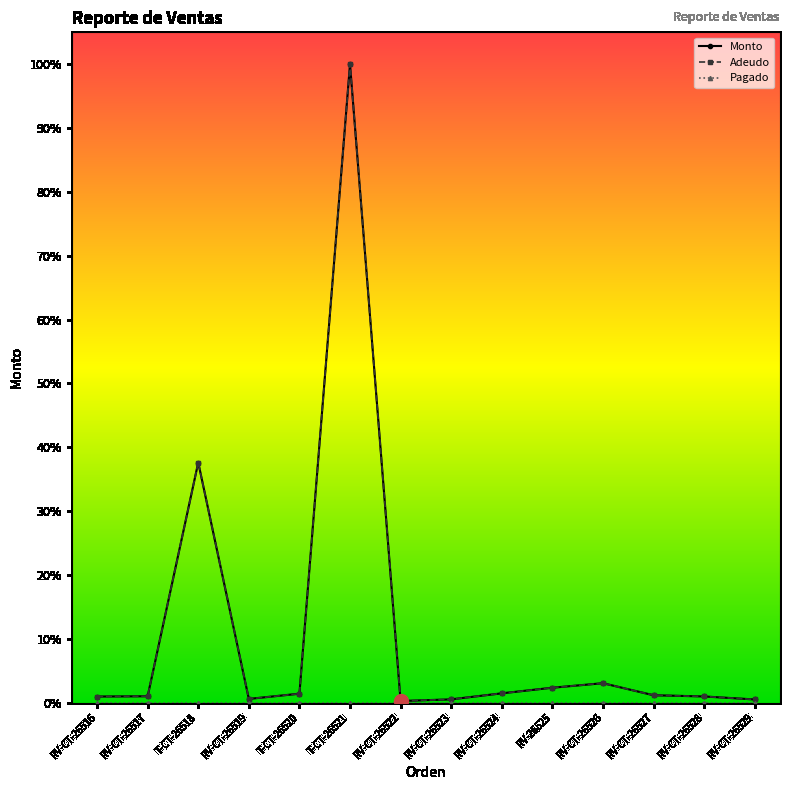

Does the chart have visible grid lines?

No